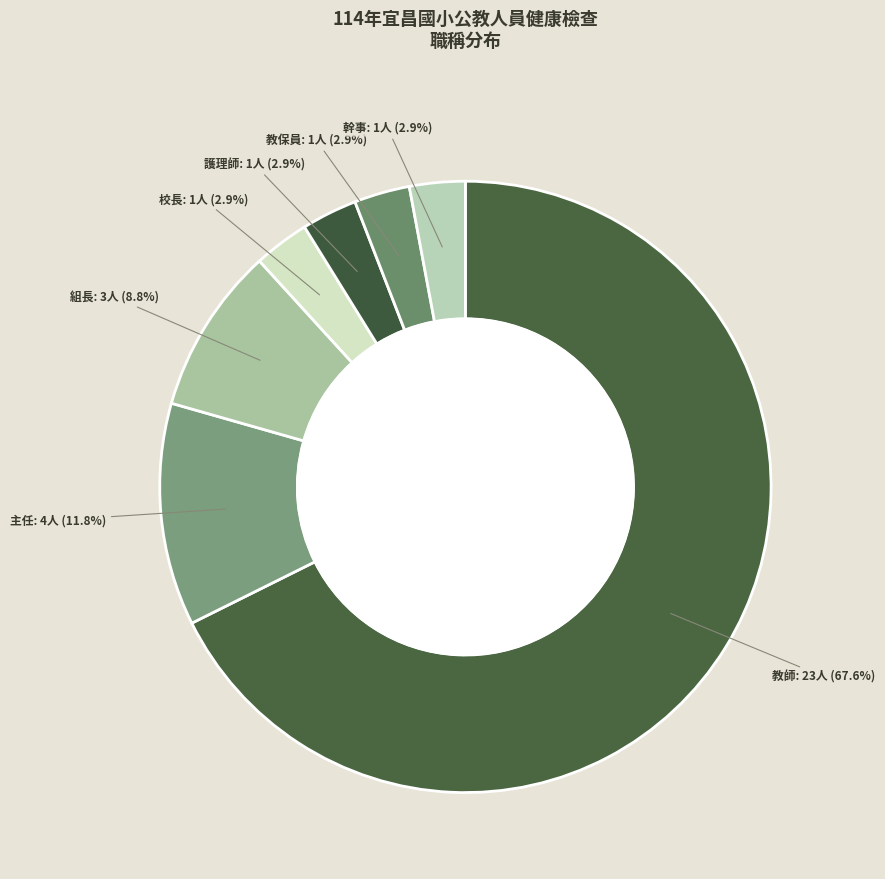

What percentage is NOT represented by 教保員?

97.1%